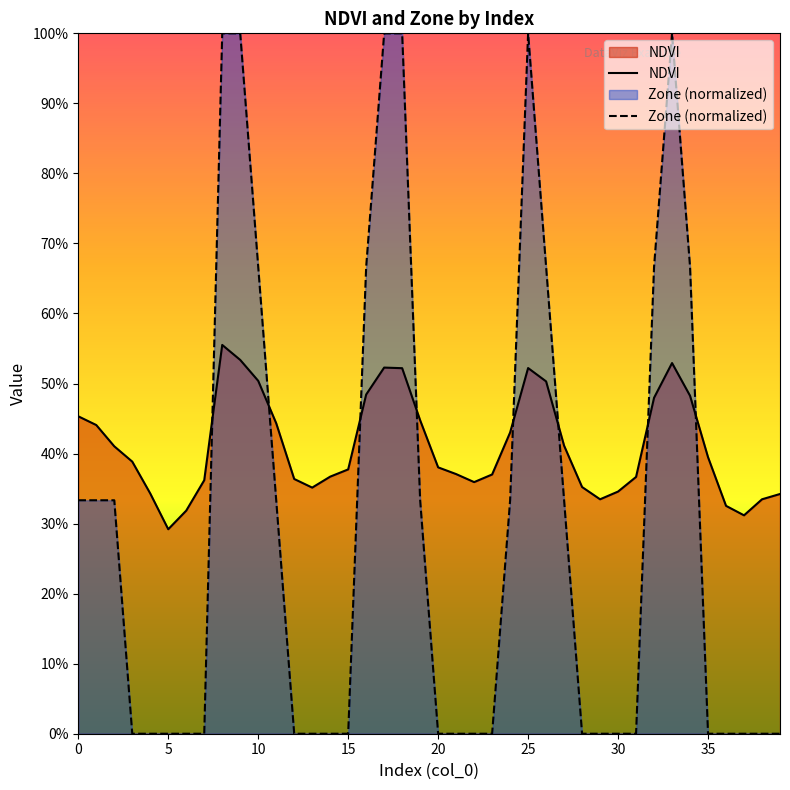

List the series in order of their peak value, highest first.

Zone (normalized), NDVI